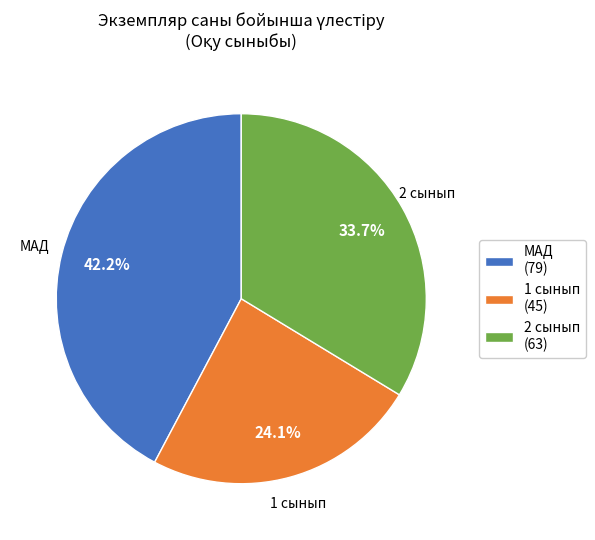

What is the ratio of the value at МАД (79) to the value at 1 сынып (45)?

1.8